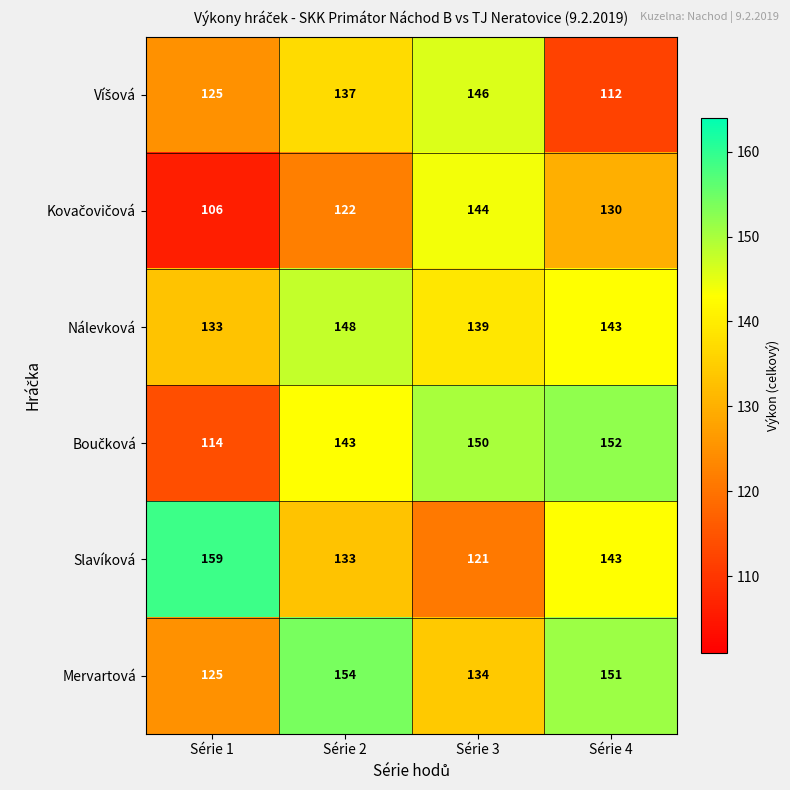

The Nálevková series shows 63 at Série 4. True or false?

False